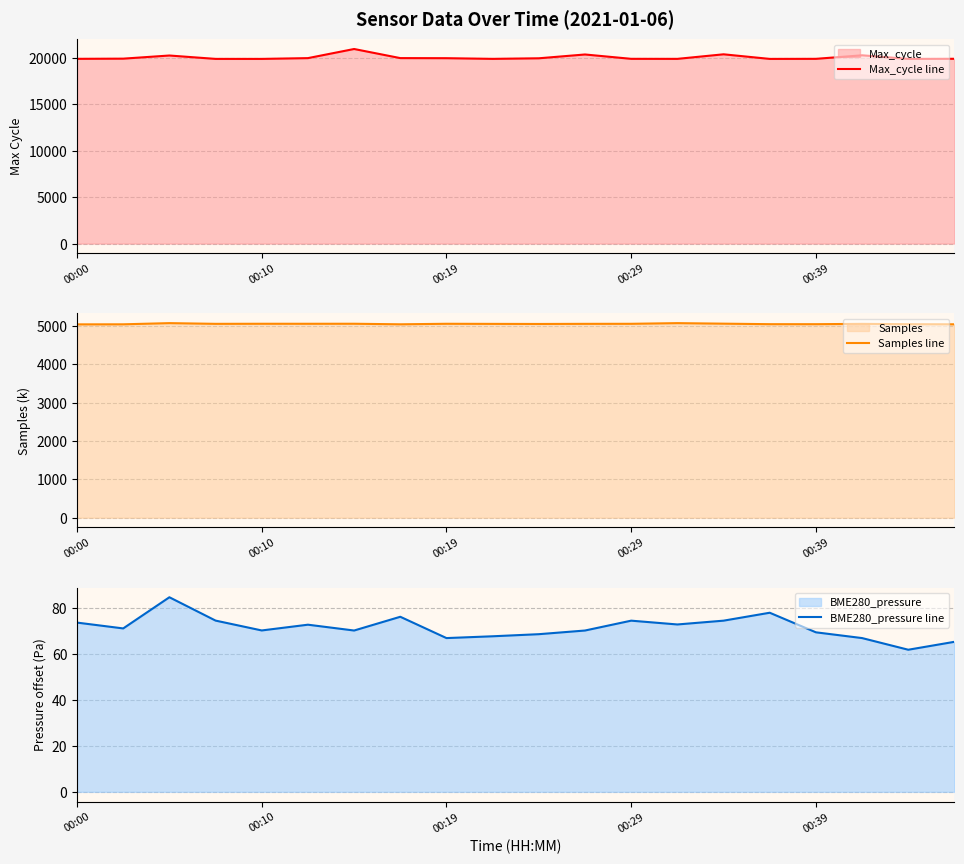

Which series has the largest total across all categories?

Max_cycle line